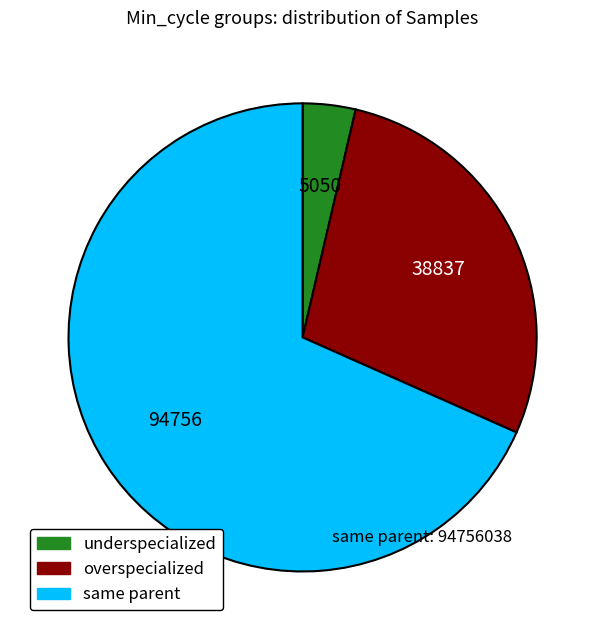

Is there any slice that represents more than half of the pie?

Yes